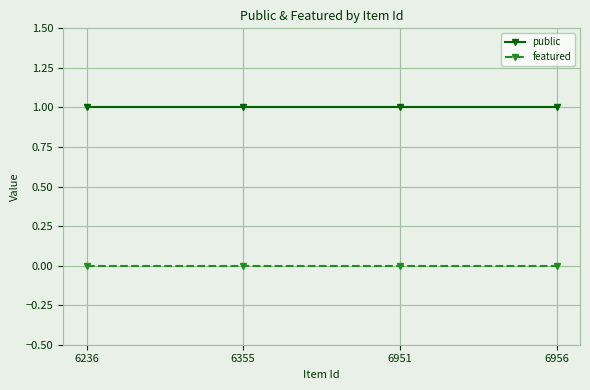

True or false: featured and public intersect in this chart.

False